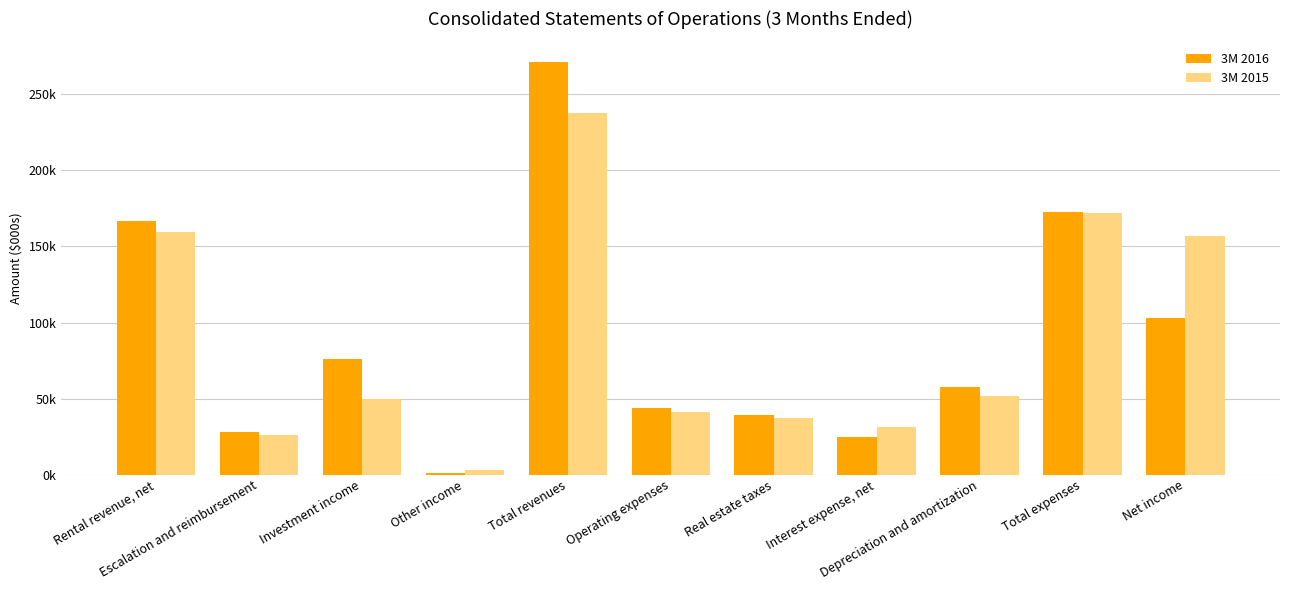

The value of 3M 2016 at Interest expense, net is 24723. True or false?

True